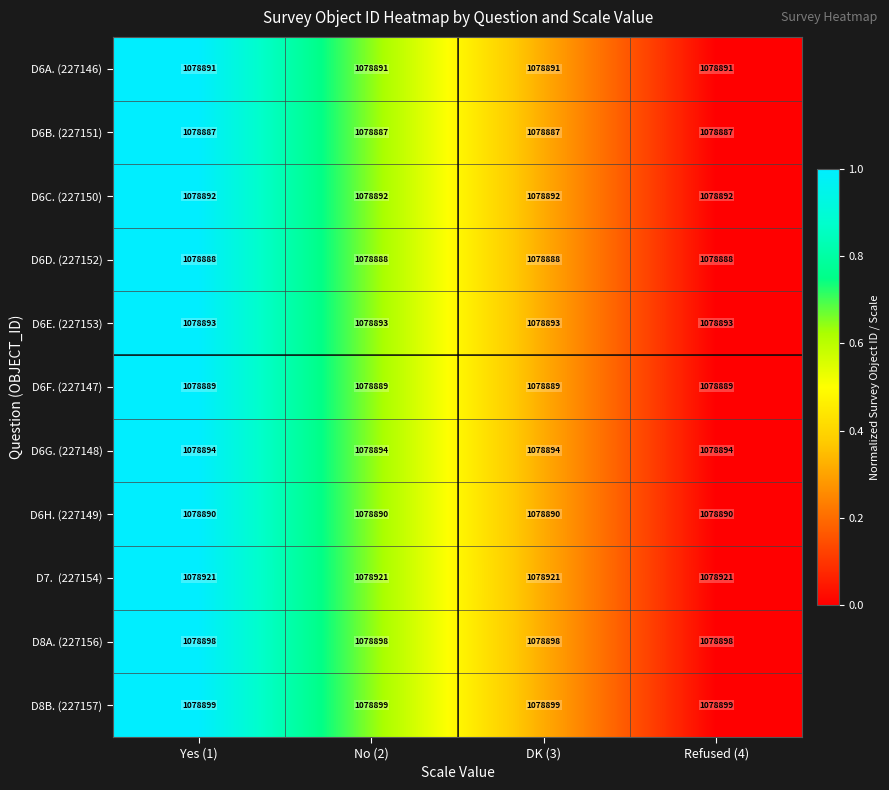

True or false: D6H. (227149) has a value of 1776521 at Yes (1).

False